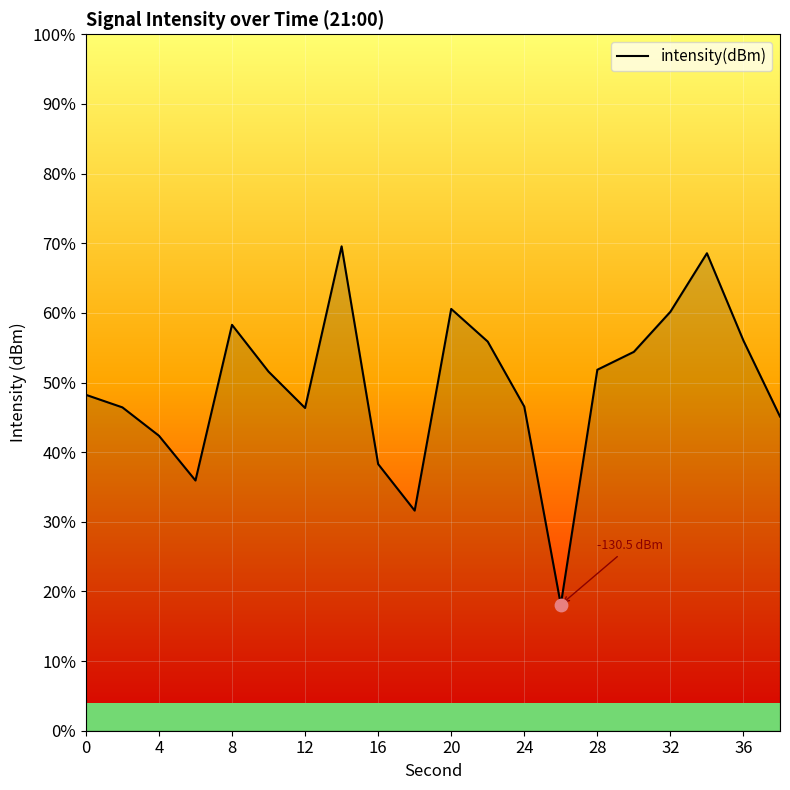

What is the change in value from 16 to 36?

+4.4